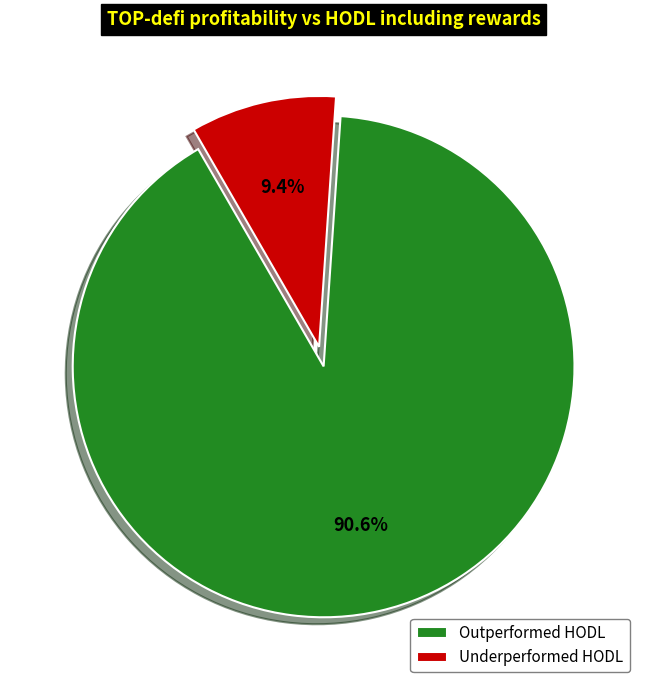

Does any single category account for the majority?

Yes